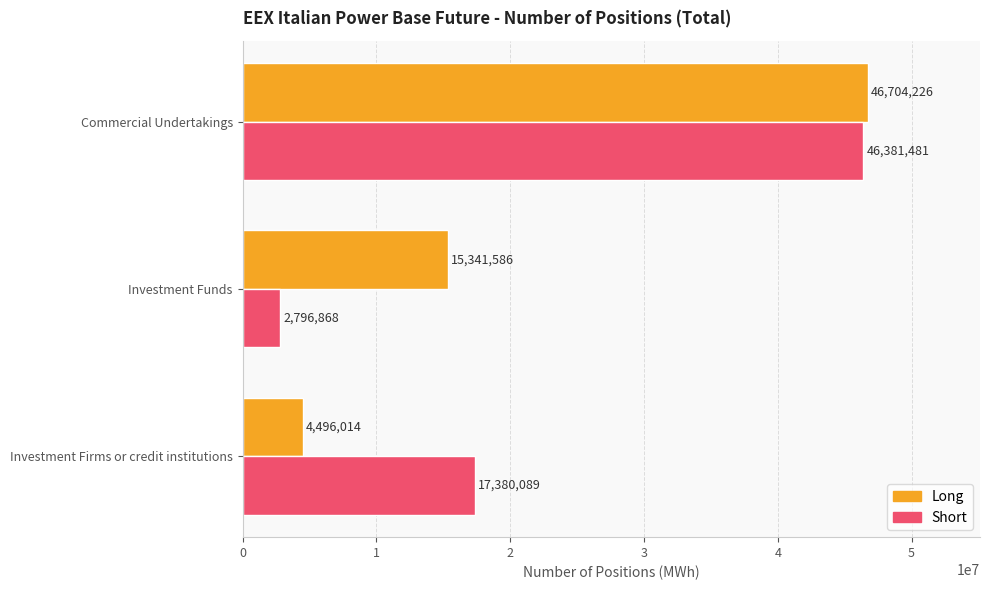

List the series in order of their peak value, highest first.

Long, Short